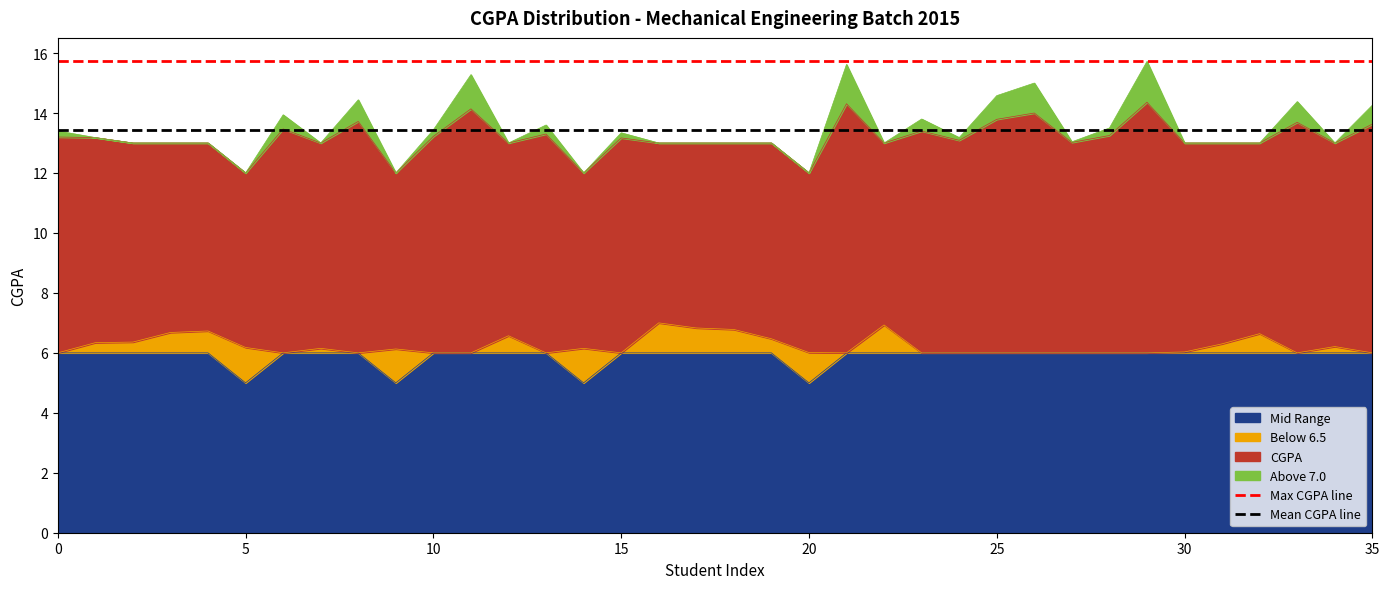

What is the average value of the Max CGPA line series?

15.7